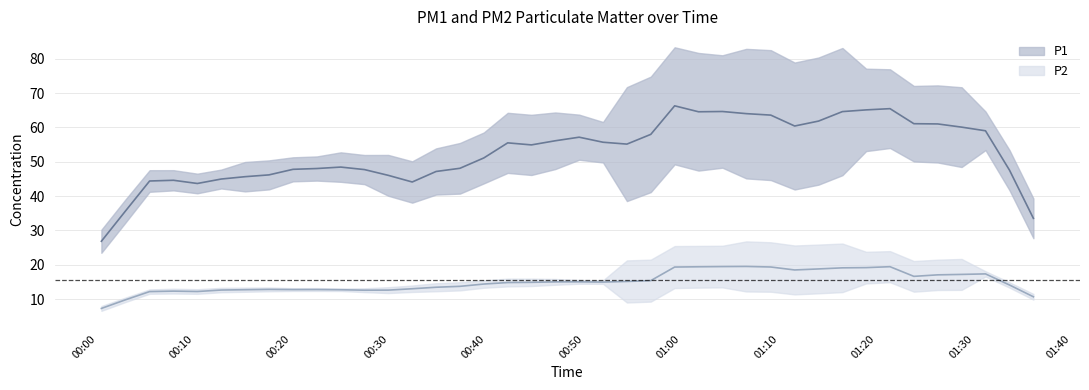

True or false: P1 and P2 intersect in this chart.

False